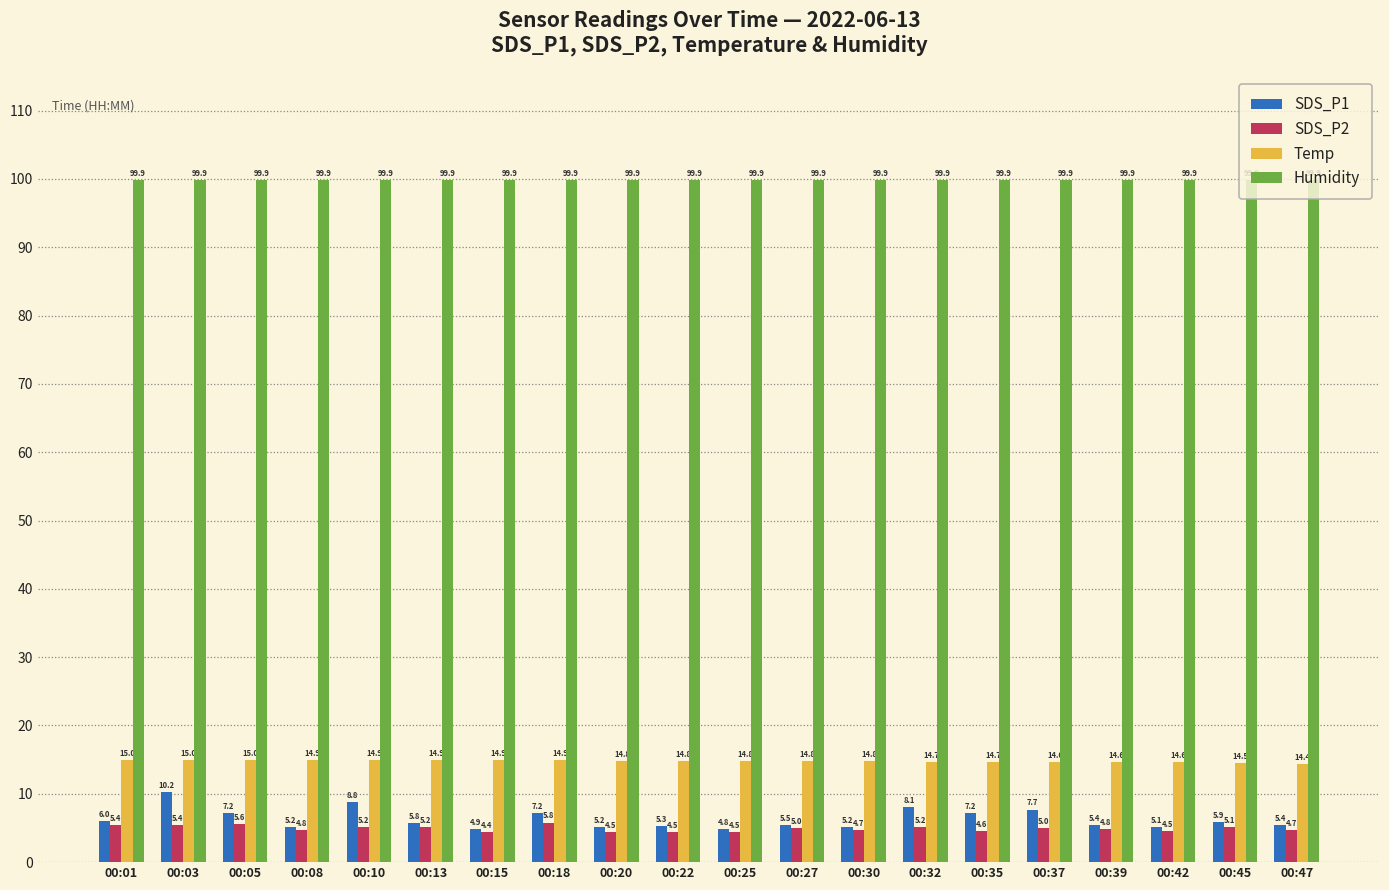

What is the greatest value displayed?

99.9